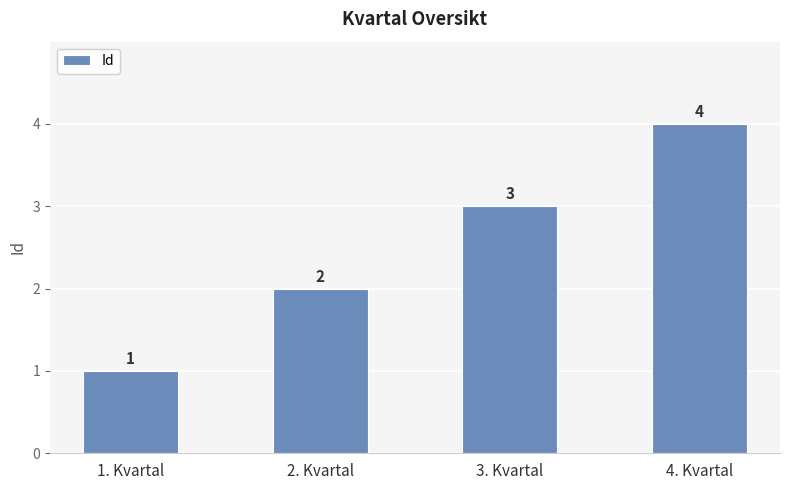

What is the greatest value displayed?

4